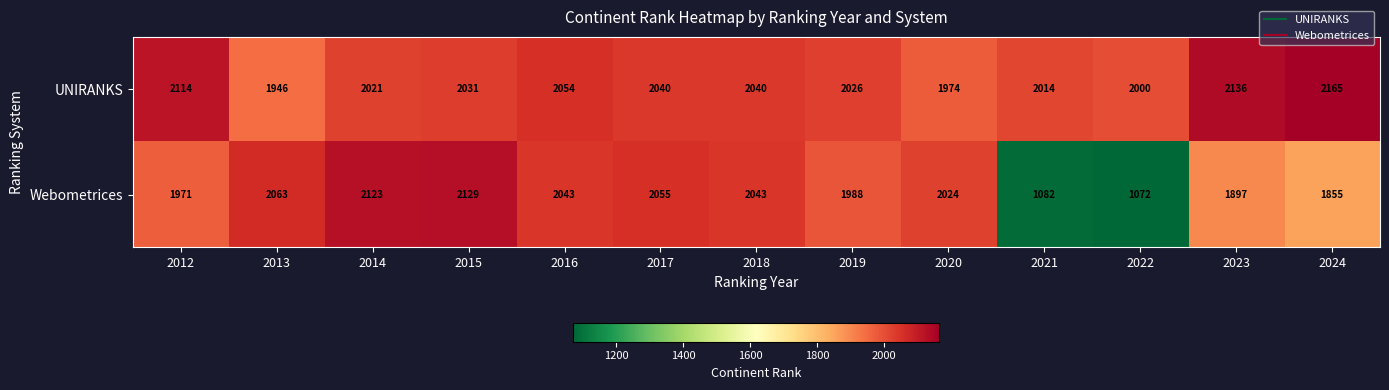

Reading left to right, transcribe all the data shown in this chart.

UNIRANKS: 2114	1946	2021	2031	2054	2040	2040	2026	1974	2014	2000	2136	2165
Webometrices: 1971	2063	2123	2129	2043	2055	2043	1988	2024	1082	1072	1897	1855